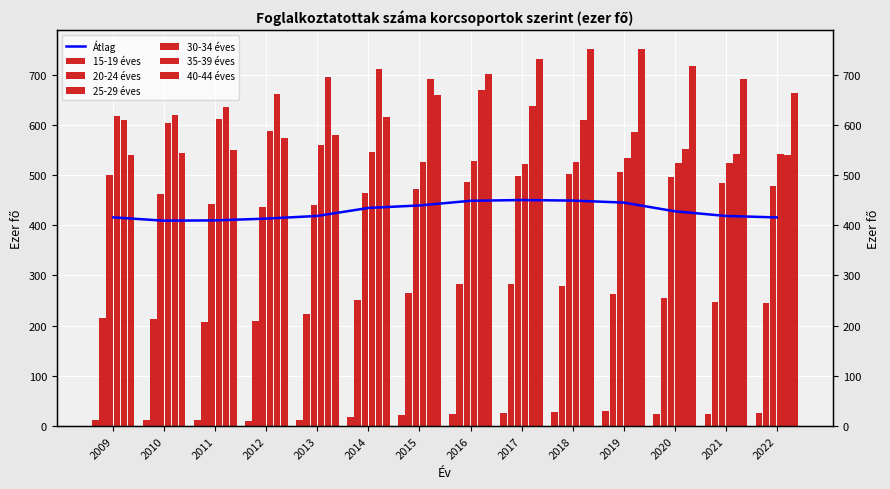

What is the lowest value of the 15-19 éves series?

10.2